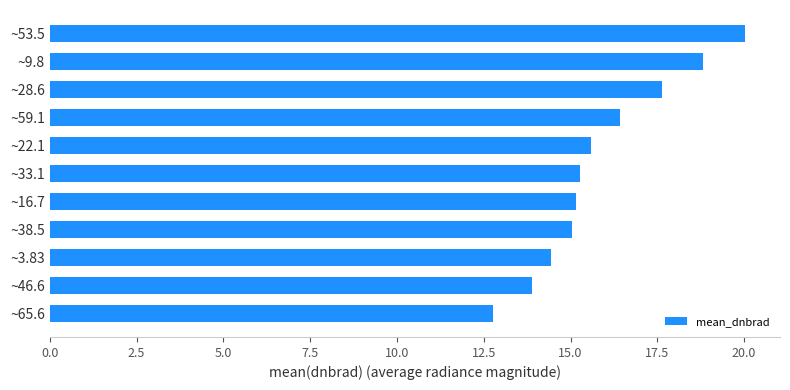

Count the number of categories in the chart.

11